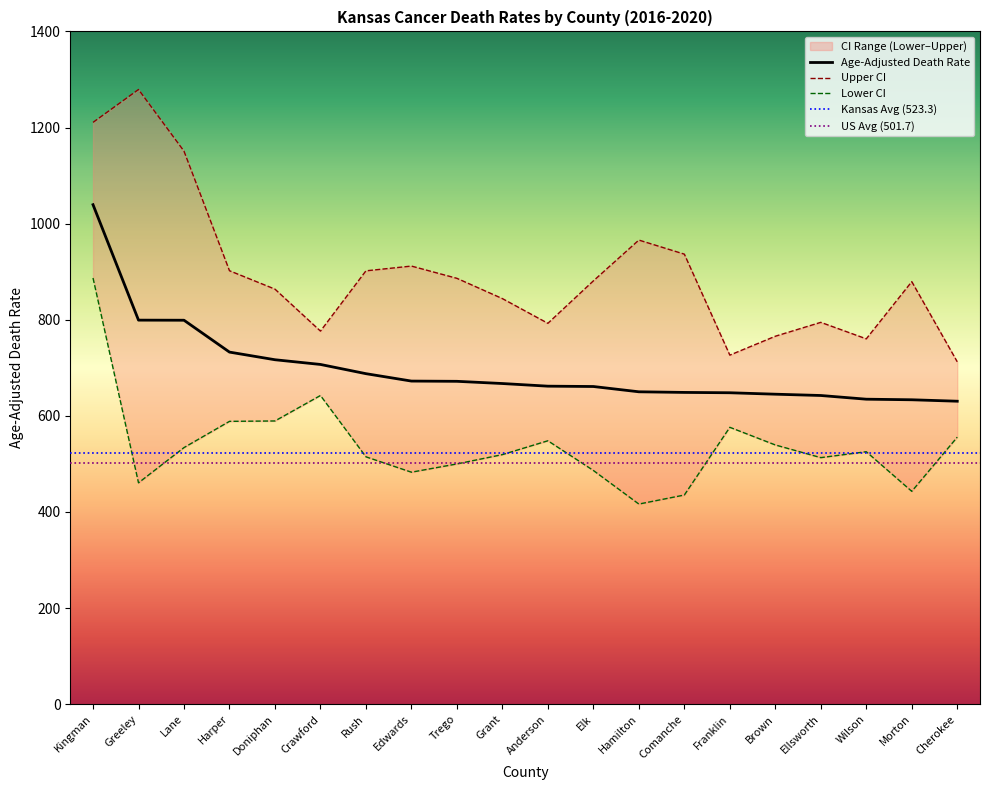

The Age-Adjusted Death Rate series shows 270.4 at Comanche. True or false?

False